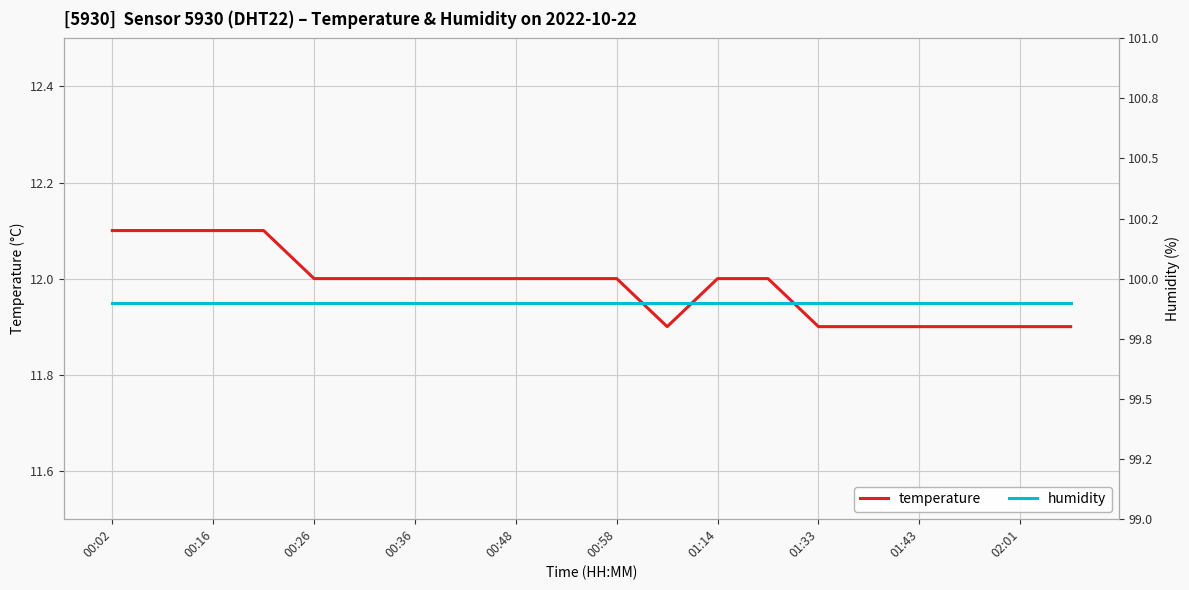

What is the value of the temperature point at the 20th from the left?

11.9